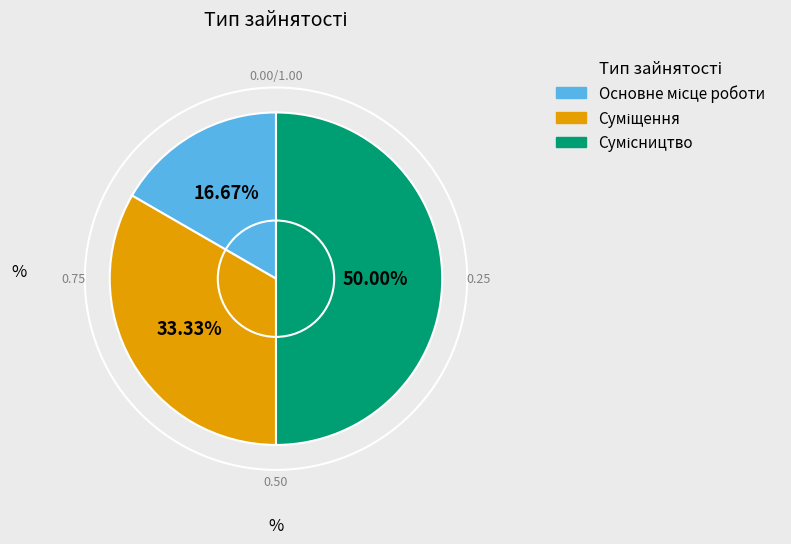

How many slices are in this pie chart?

3